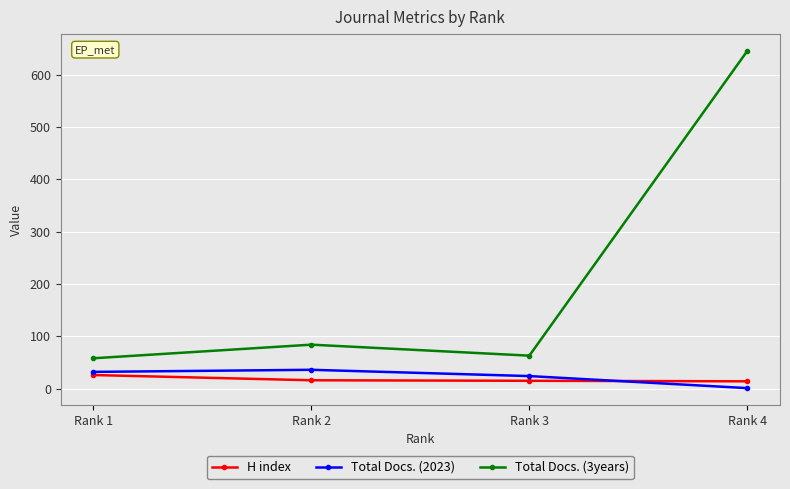

What is the maximum value shown in the chart?

645